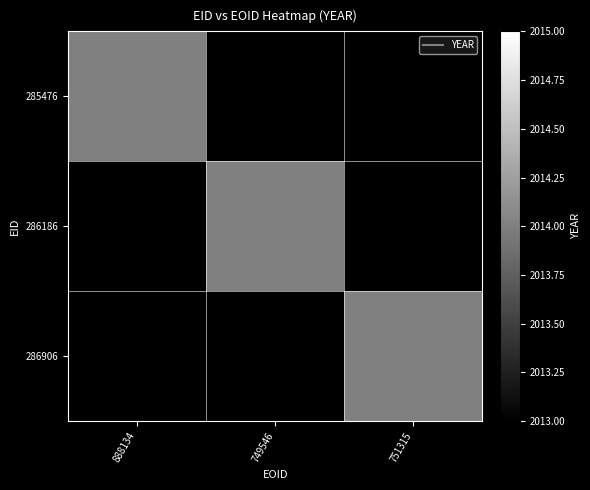

Is the value of 286186 at 2 greater than the value of 286906 at 1?

No